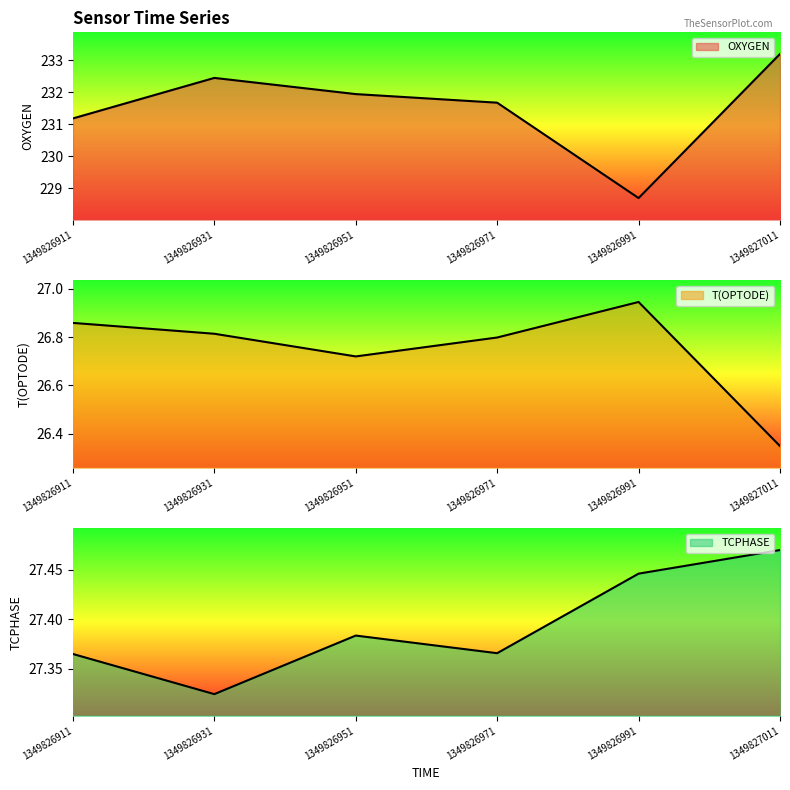

What is the sum of the T(OPTODE) values at 1349826951 and 1349826991?

53.7